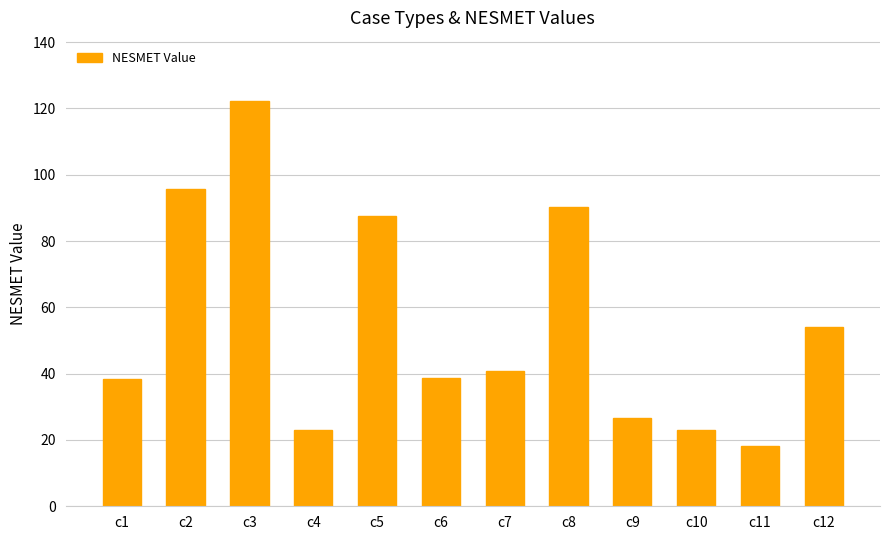

What is the difference between the maximum and minimum values?

104.0